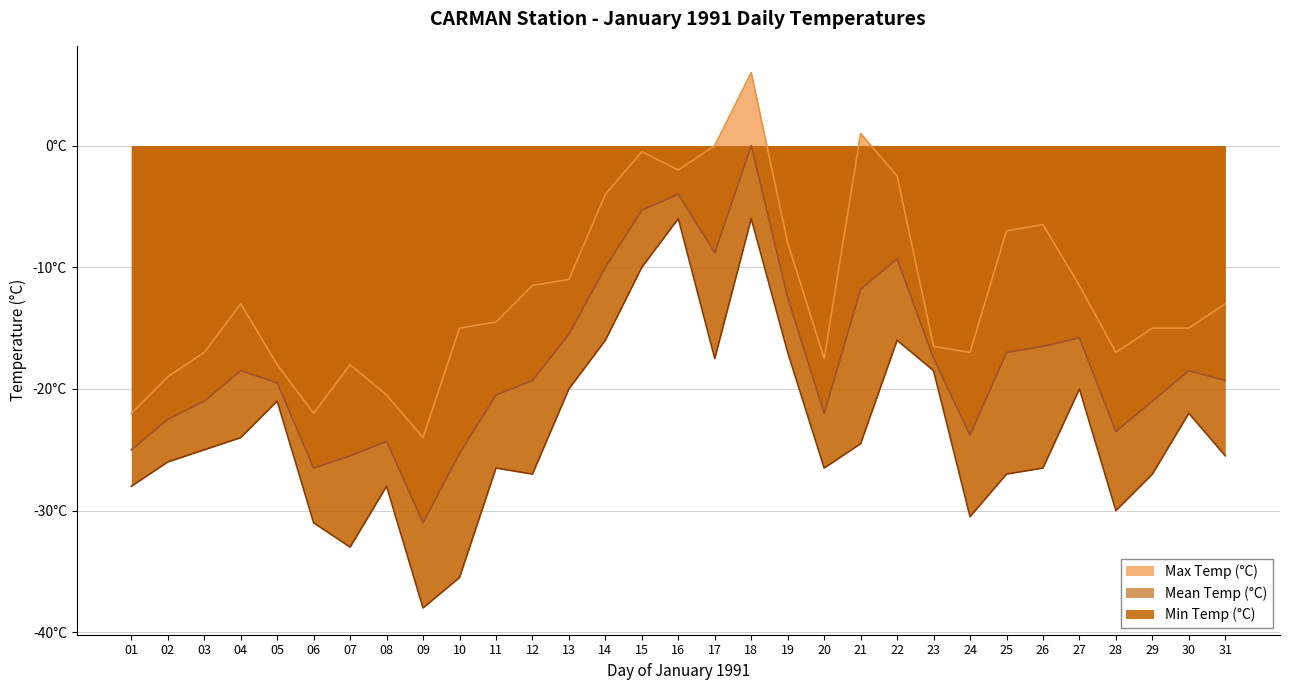

The Min Temp (°C) series shows -11.2 at 10. True or false?

False